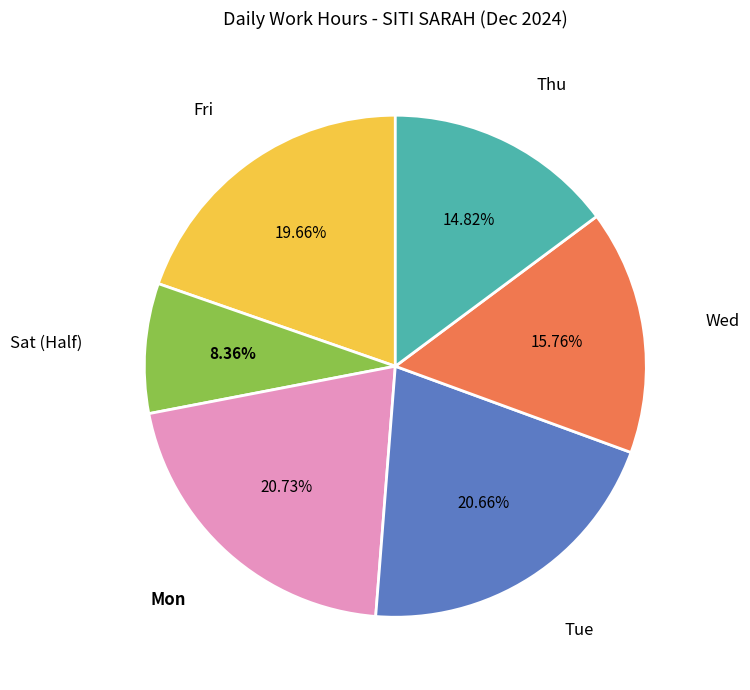

Does any single category account for the majority?

No